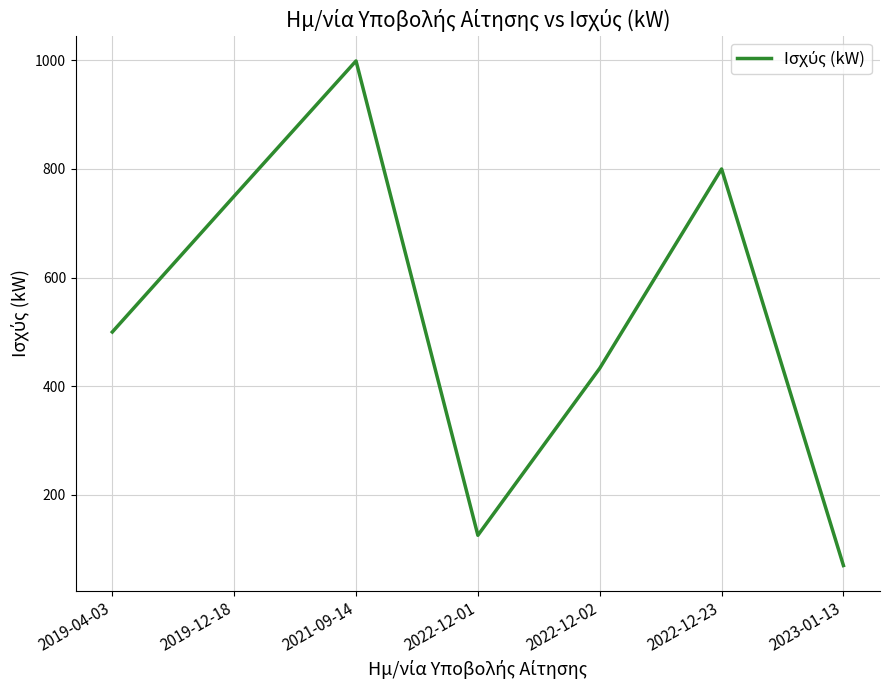

Rank the categories by value from lowest to highest.

2023-01-13, 2022-12-01, 2022-12-02, 2019-04-03, 2019-12-18, 2022-12-23, 2021-09-14